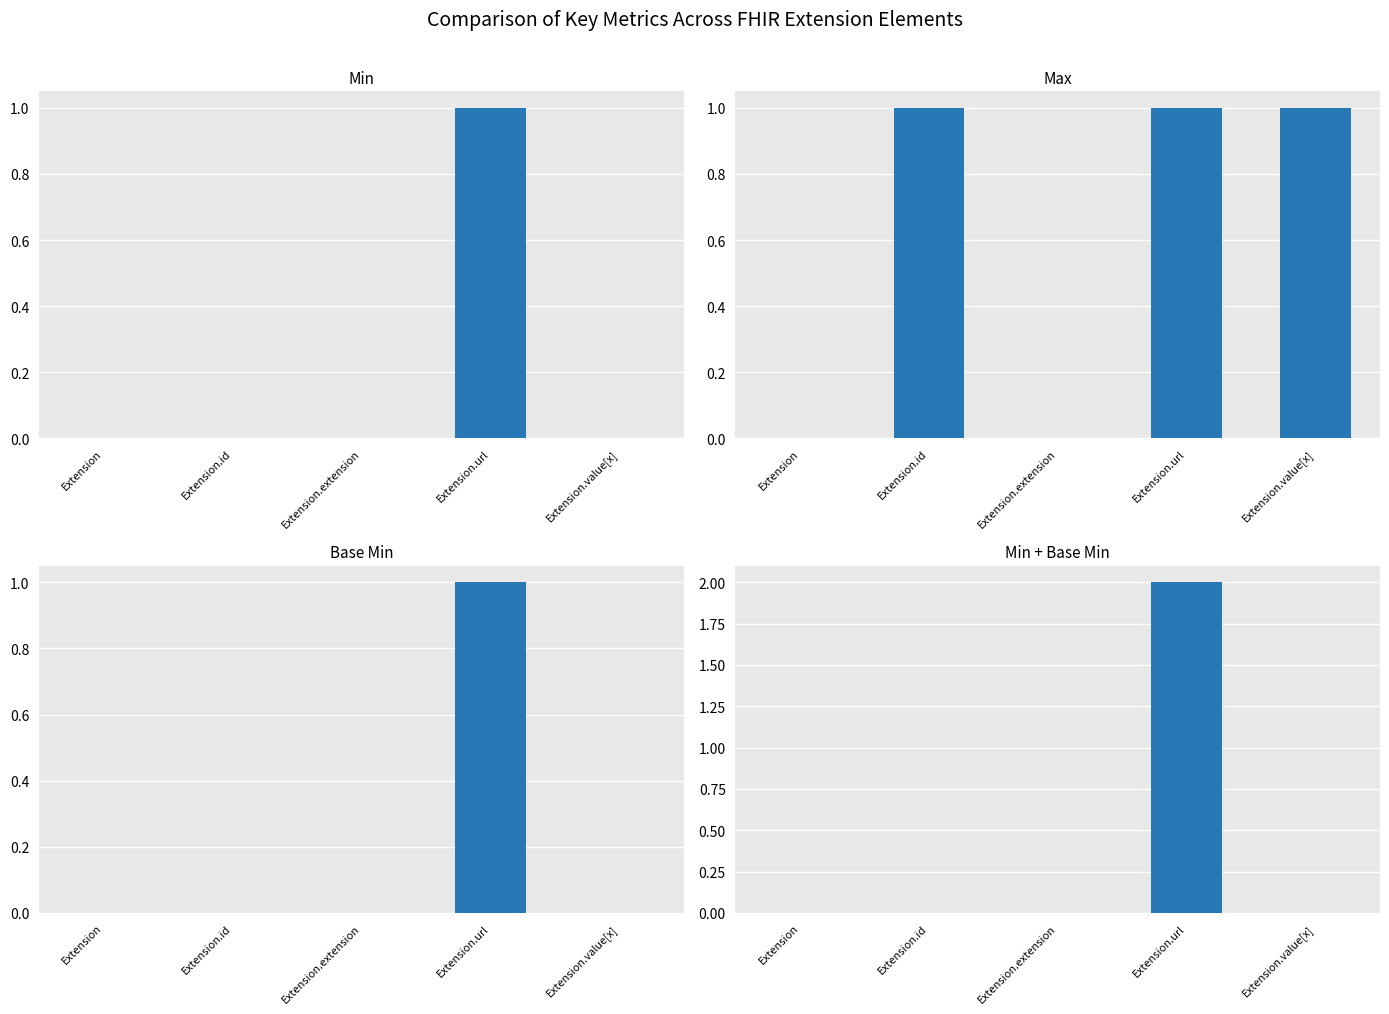

Which has a higher value, Extension.id or Extension.value[x]?

Extension.id